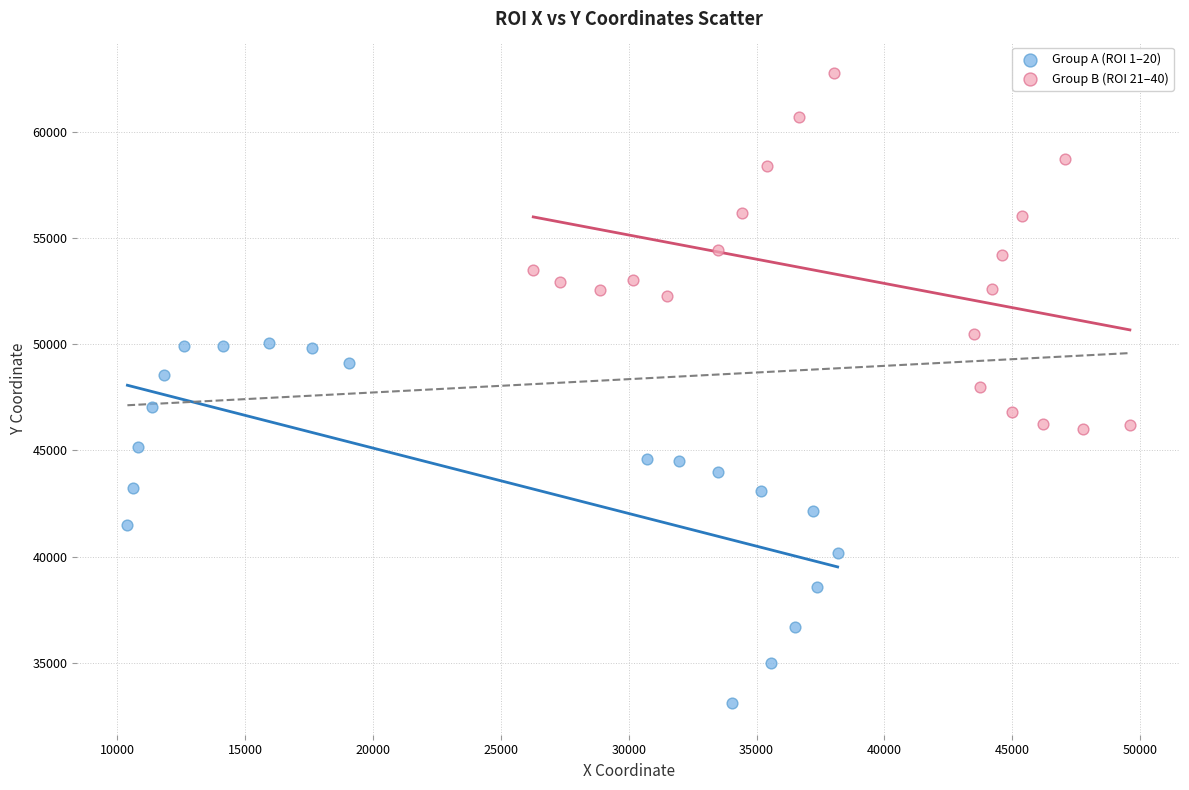

Which series contains the highest Y value?

Group B (ROI 21–40)